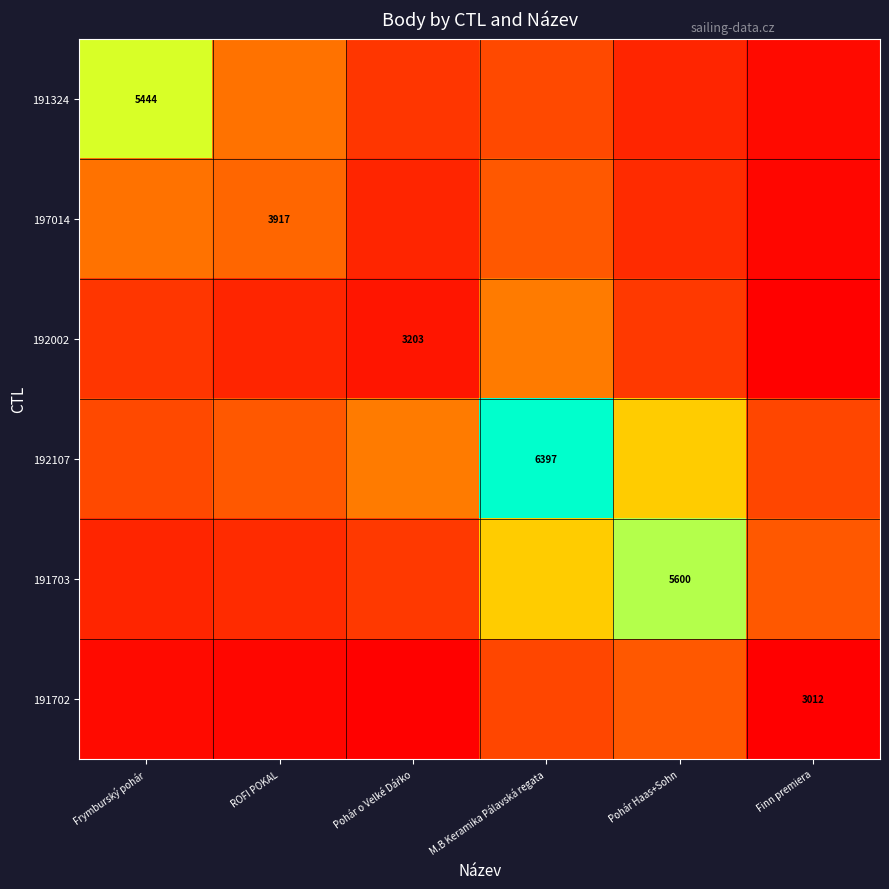

Which category has the lowest value across all series?

Finn premiera